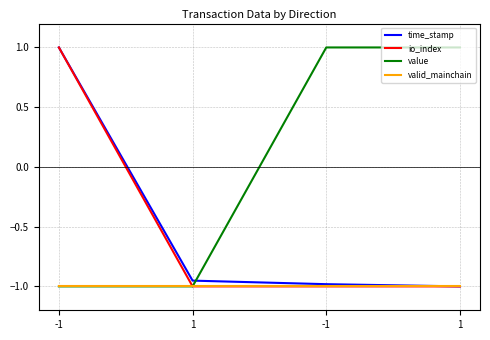

The valid_mainchain series shows -0.3 at 1. True or false?

False